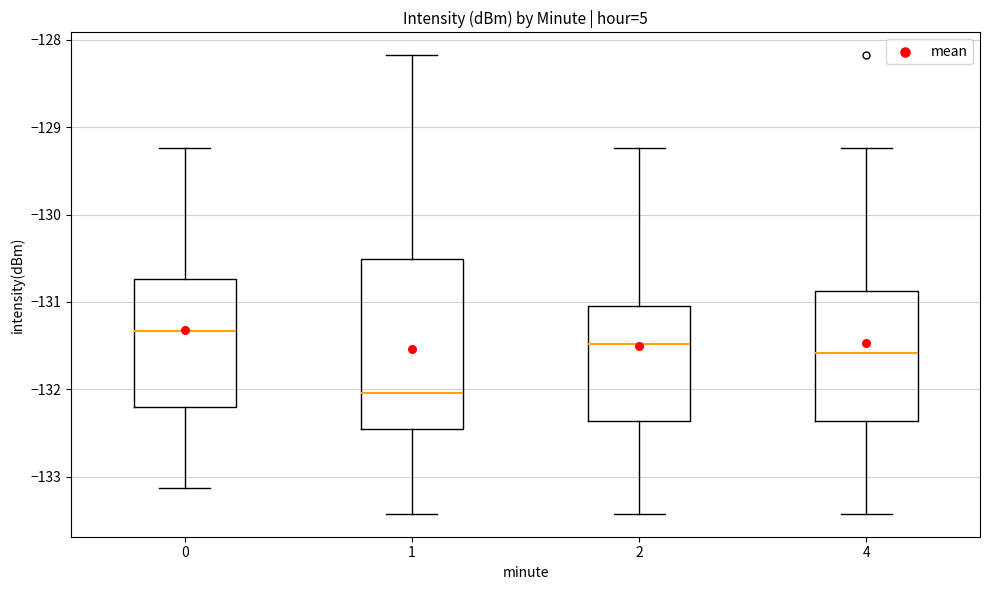

Comparing the boxes themselves (not the whiskers), which one is the tallest?

1